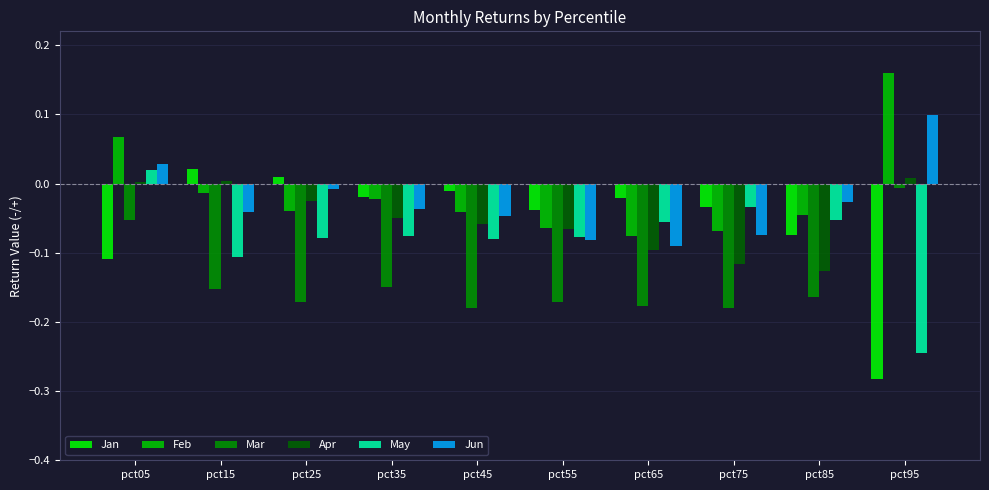

What are all the series names shown in the legend?

Jan, Feb, Mar, Apr, May, Jun